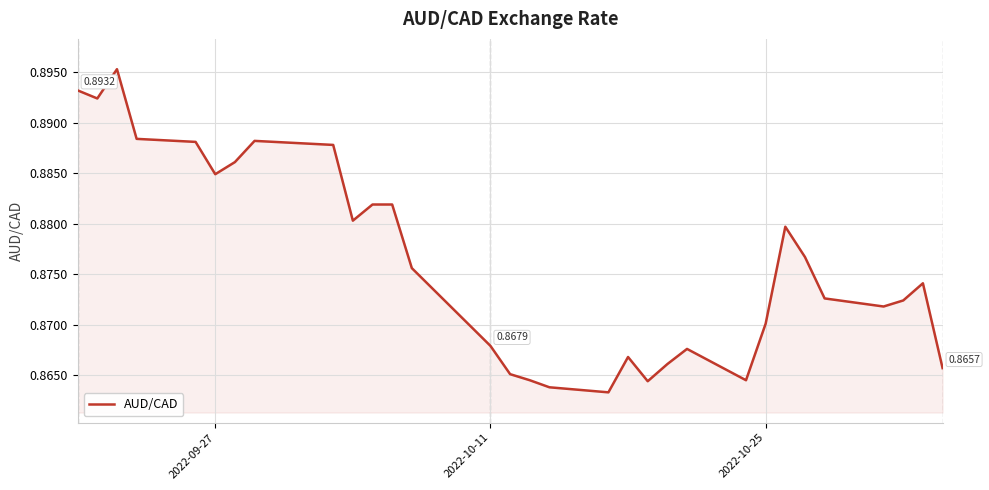

How many lines are shown in the chart?

1